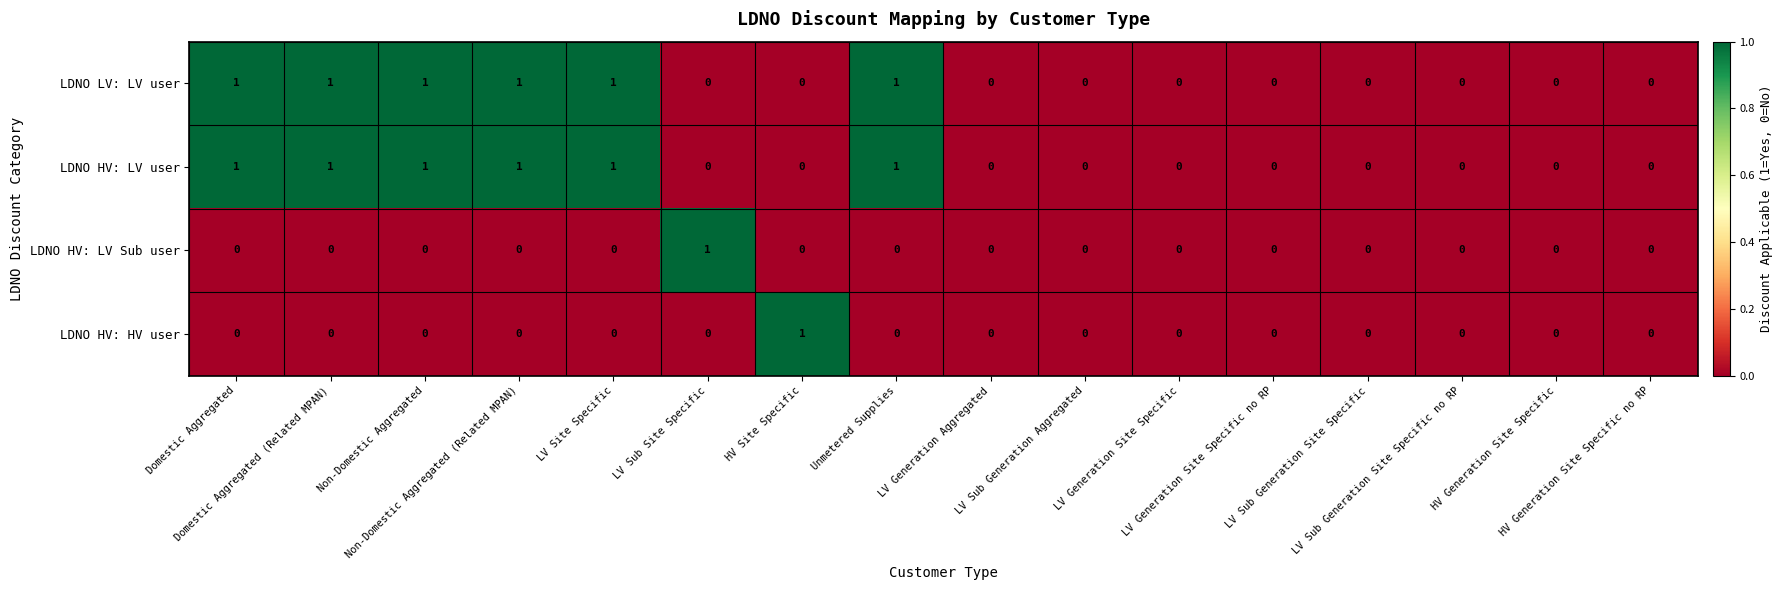

What is the sum of all LDNO HV: LV user values?

6